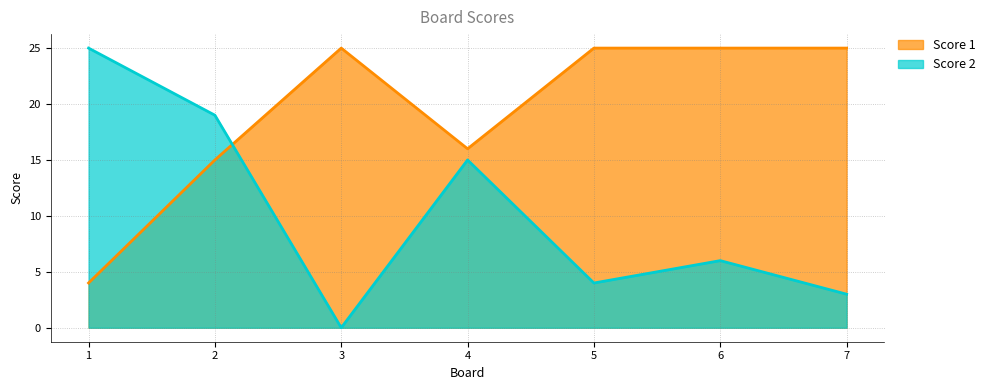

Which category has the lowest value across all series?

3